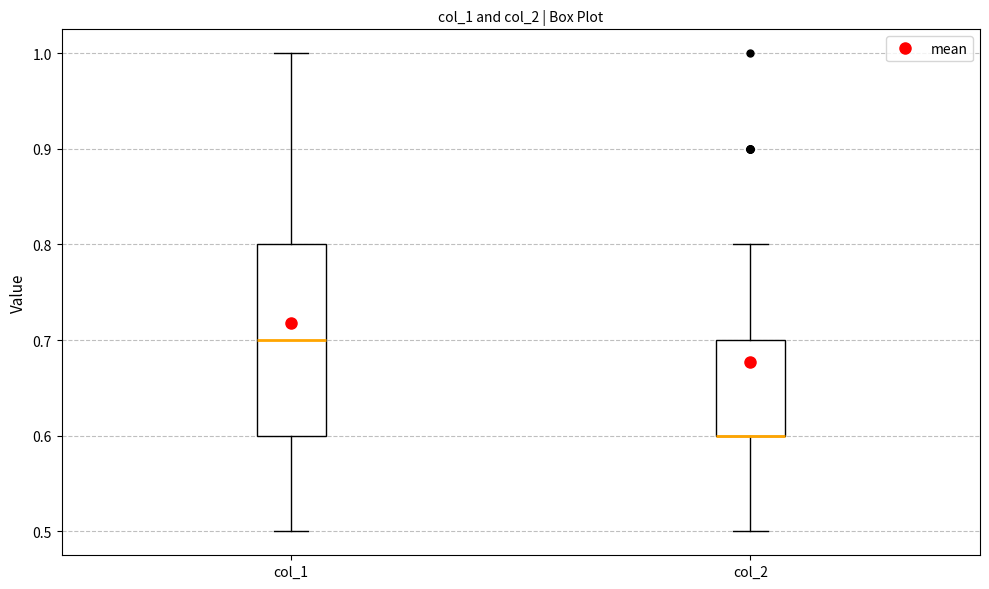

Where does the lower whisker of the box for col_2 end on the y-axis? The values are not printed on the chart, so give them approximately, as read against the axis.

0.5